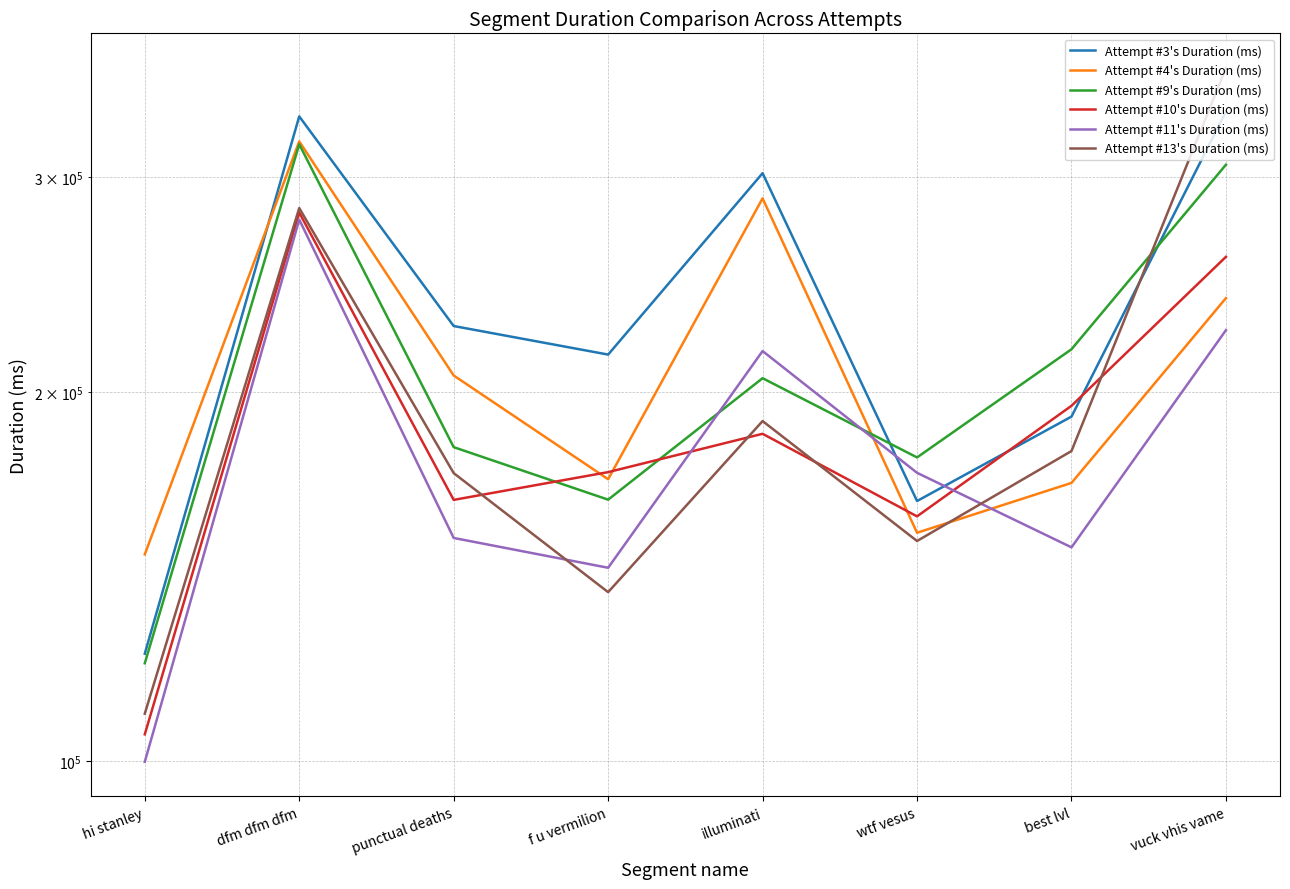

True or false: Attempt #10's Duration (ms) and Attempt #4's Duration (ms) intersect in this chart.

True